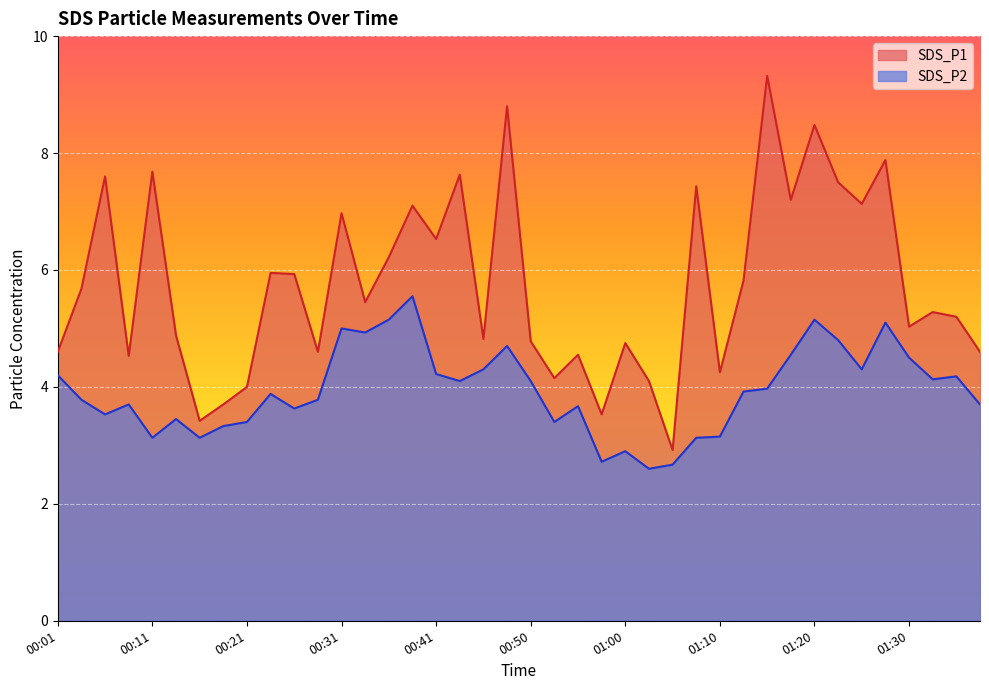

At which label is SDS_P1 closest to 6?

00:23